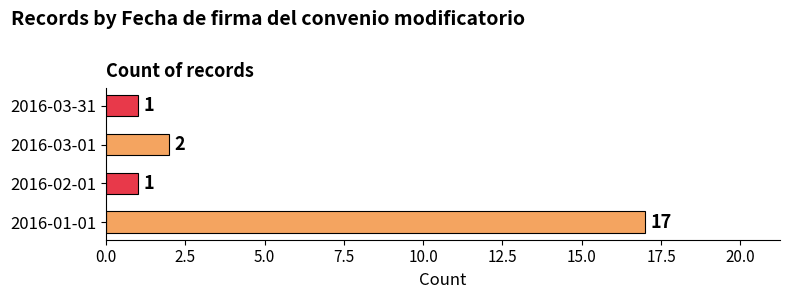

Does the chart contain any negative values?

No